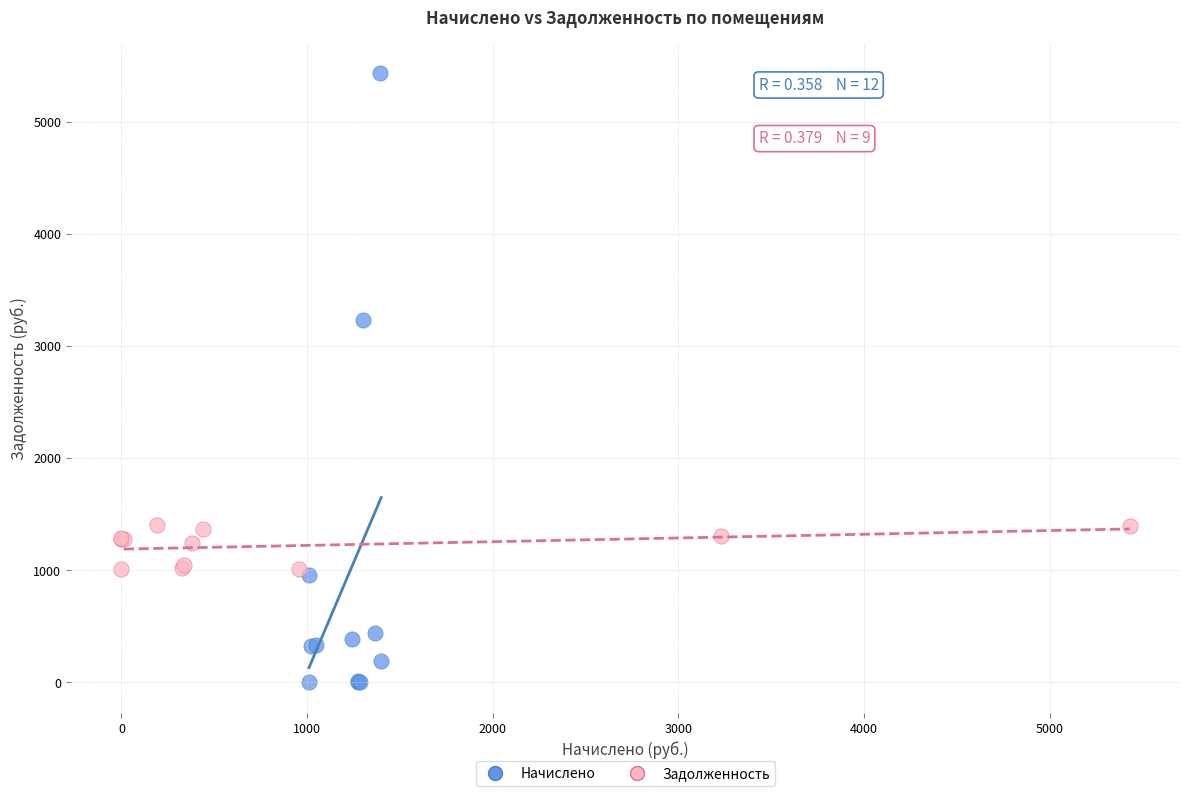

What are all the series names shown in the legend?

Начислено, Задолженность